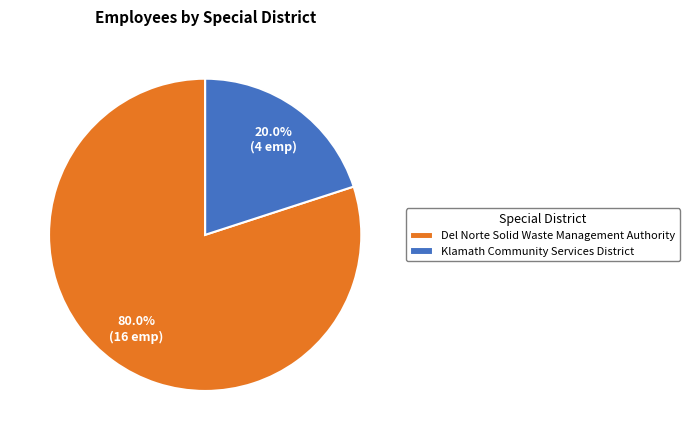

To the nearest percent, what percentage of the pie is Del Norte Solid Waste Management Authority?

80%